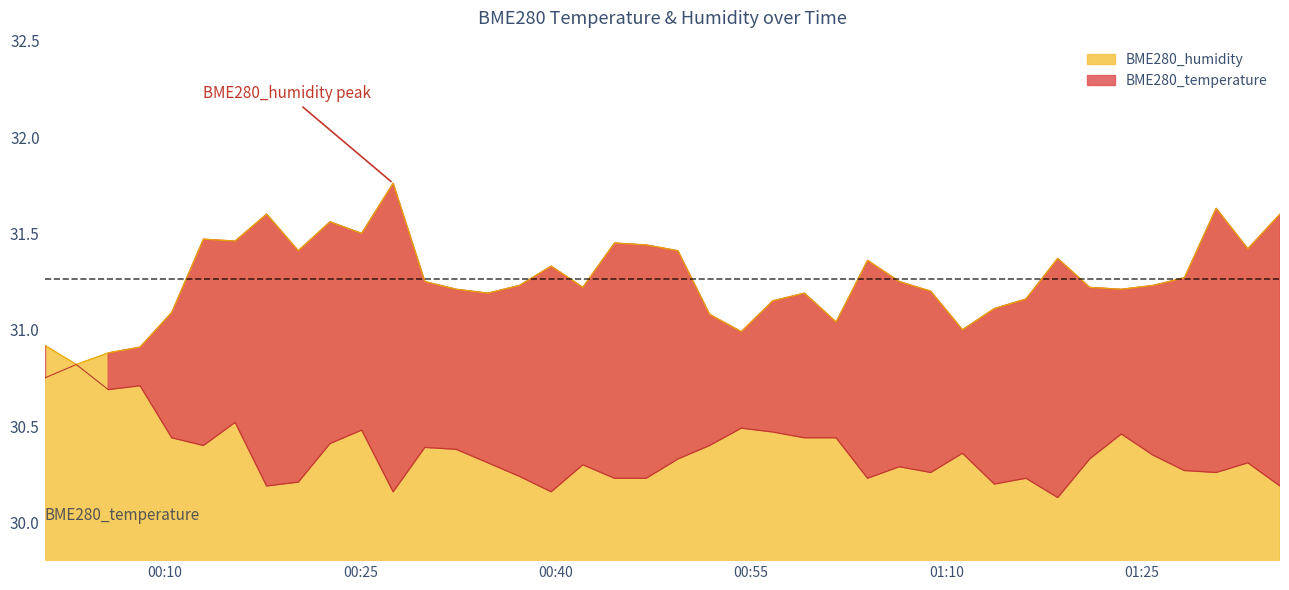

What is the lowest value of the BME280_humidity series?

30.8